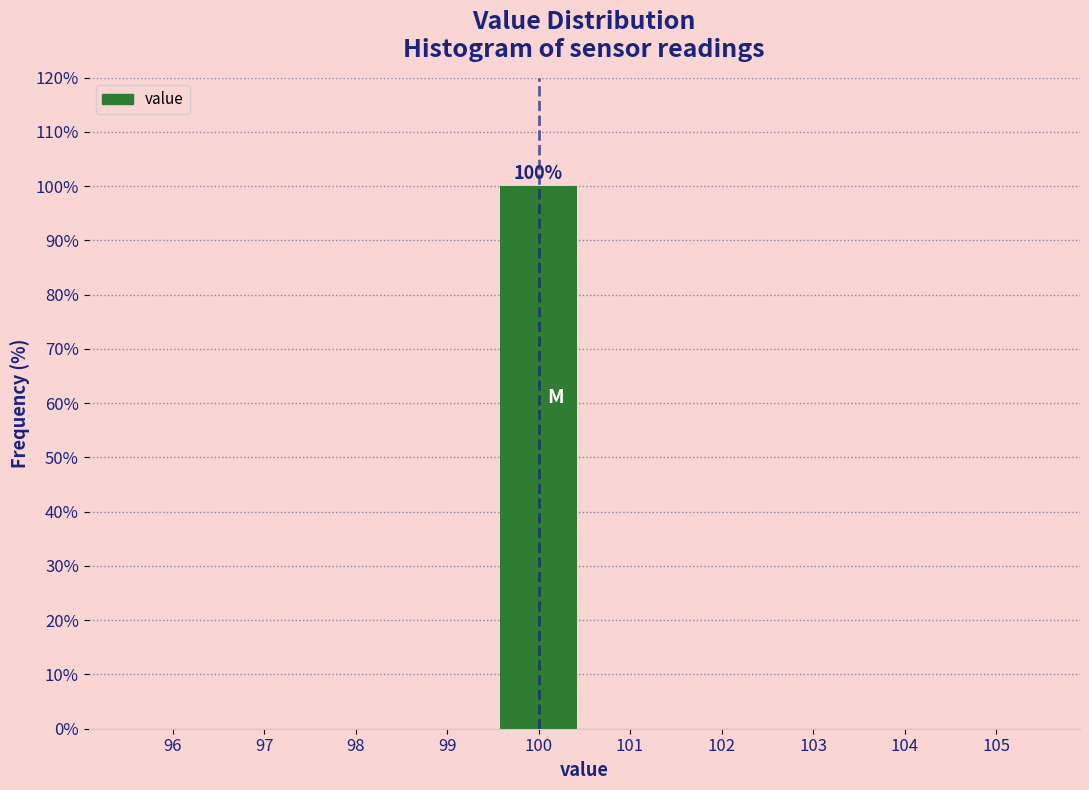

Which range on the x-axis has the tallest bar?

99.5 to 100.5